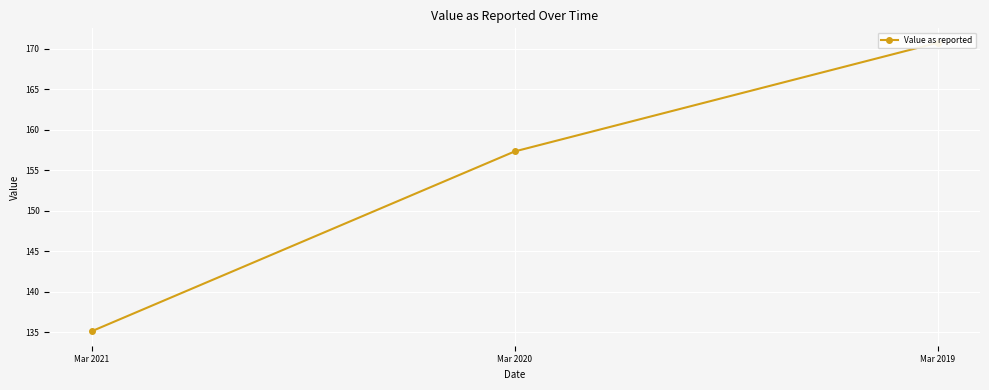

What is the difference between the values at Mar 2019 and Mar 2020?

13.4